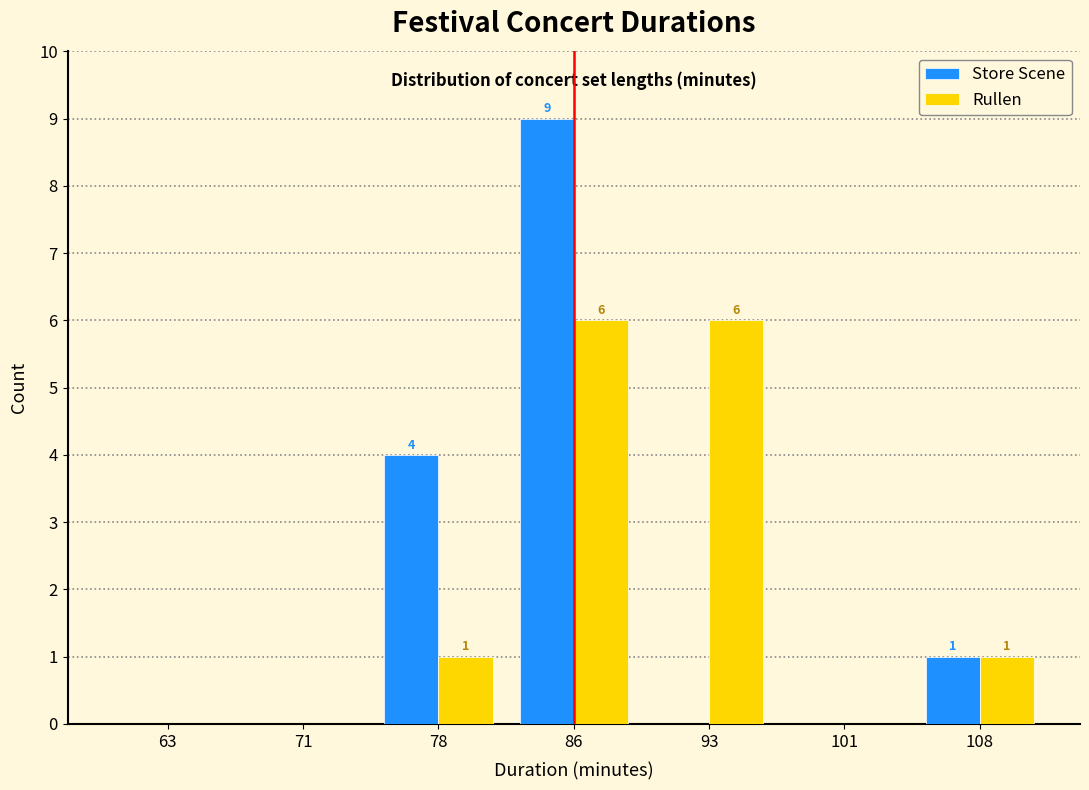

Reading right to left, transcribe all the data shown in this chart.

Store Scene: 108=1	101=0	93=0	86=9	78=4	71=0	63=0
Rullen: 108=1	101=0	93=6	86=6	78=1	71=0	63=0